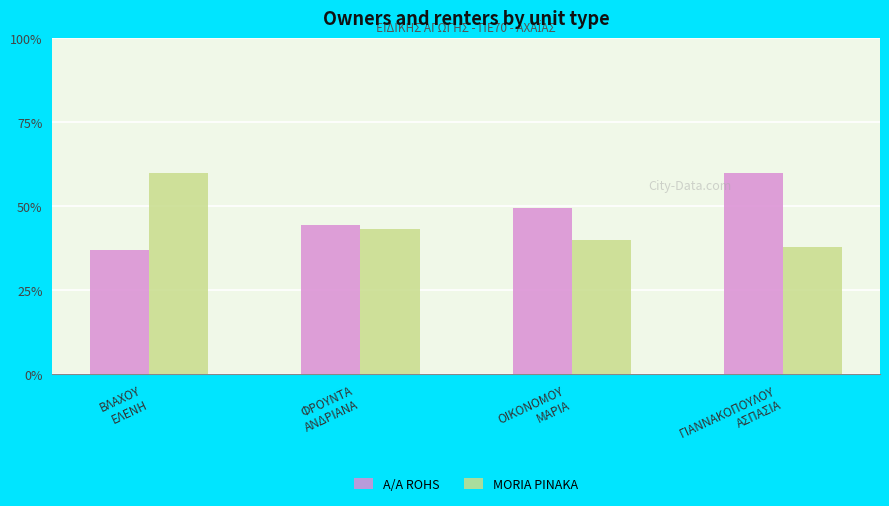

What is the value of the MORIA PINAKA bar at the 2nd from the left?

43.2